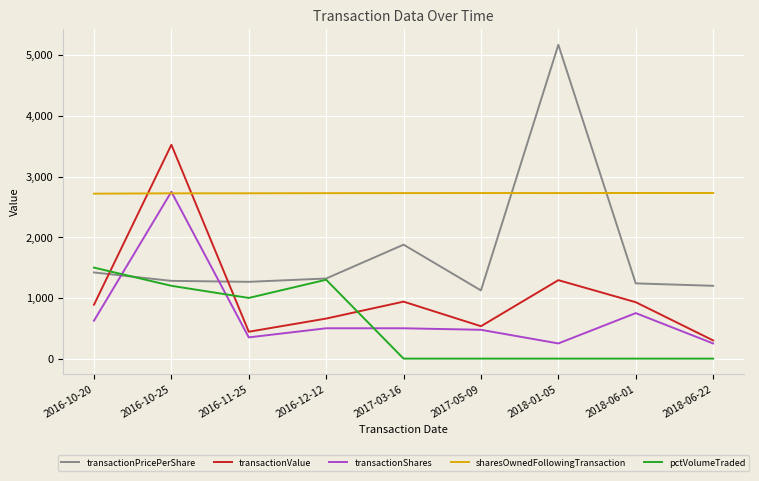

What is the lowest value of the transactionValue series?

300.0